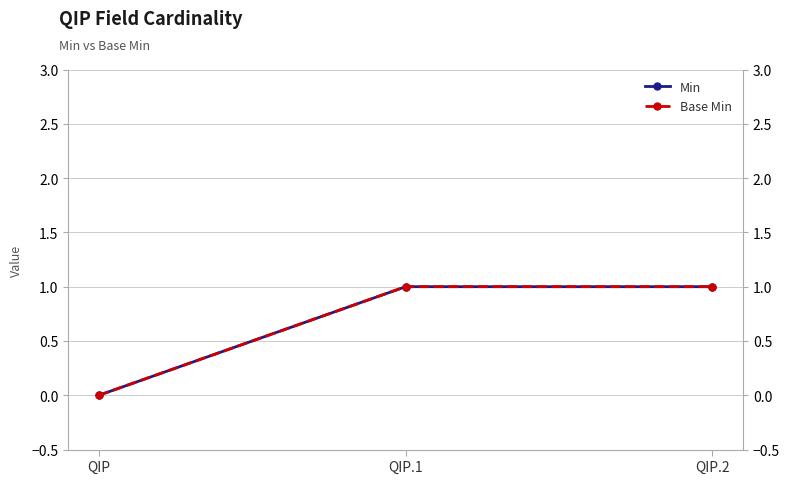

The Min series shows 0 at QIP. True or false?

True